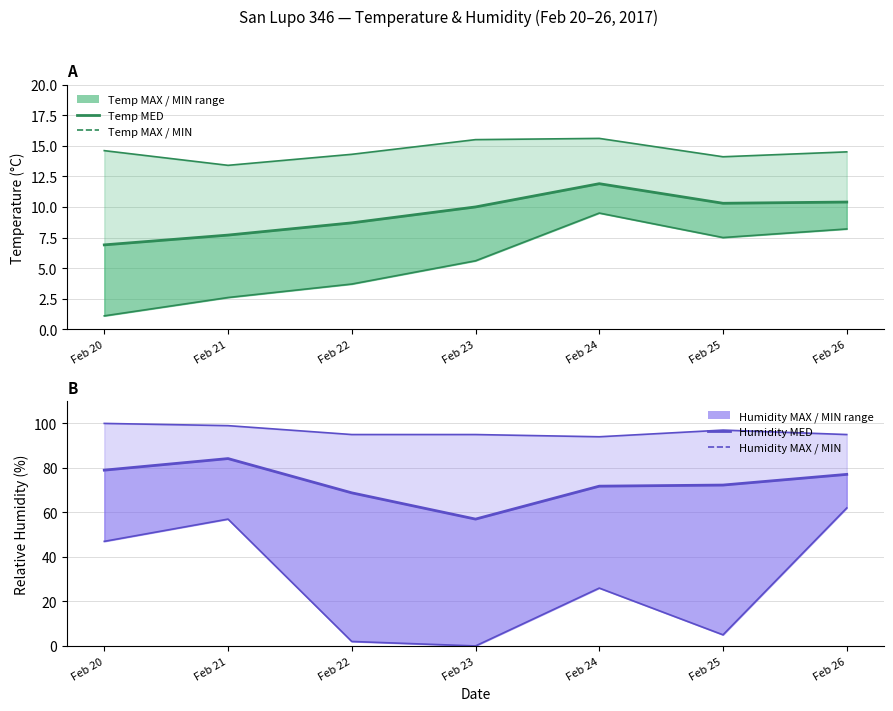

What is the difference between the Temp MED values at Feb 22 and Feb 26?

1.7